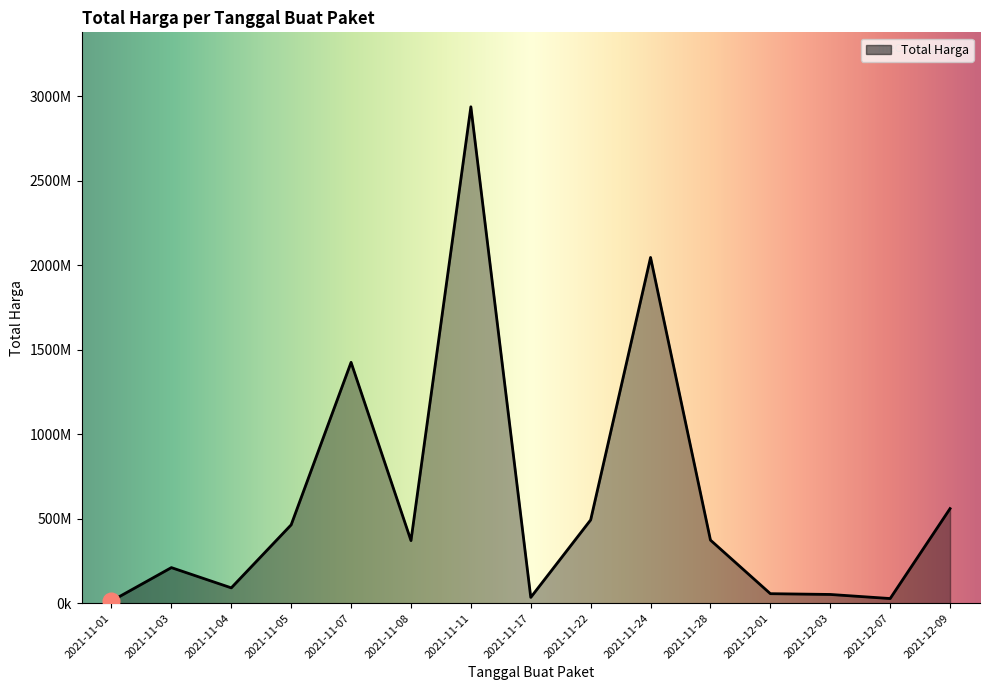

Does the chart have visible grid lines?

No